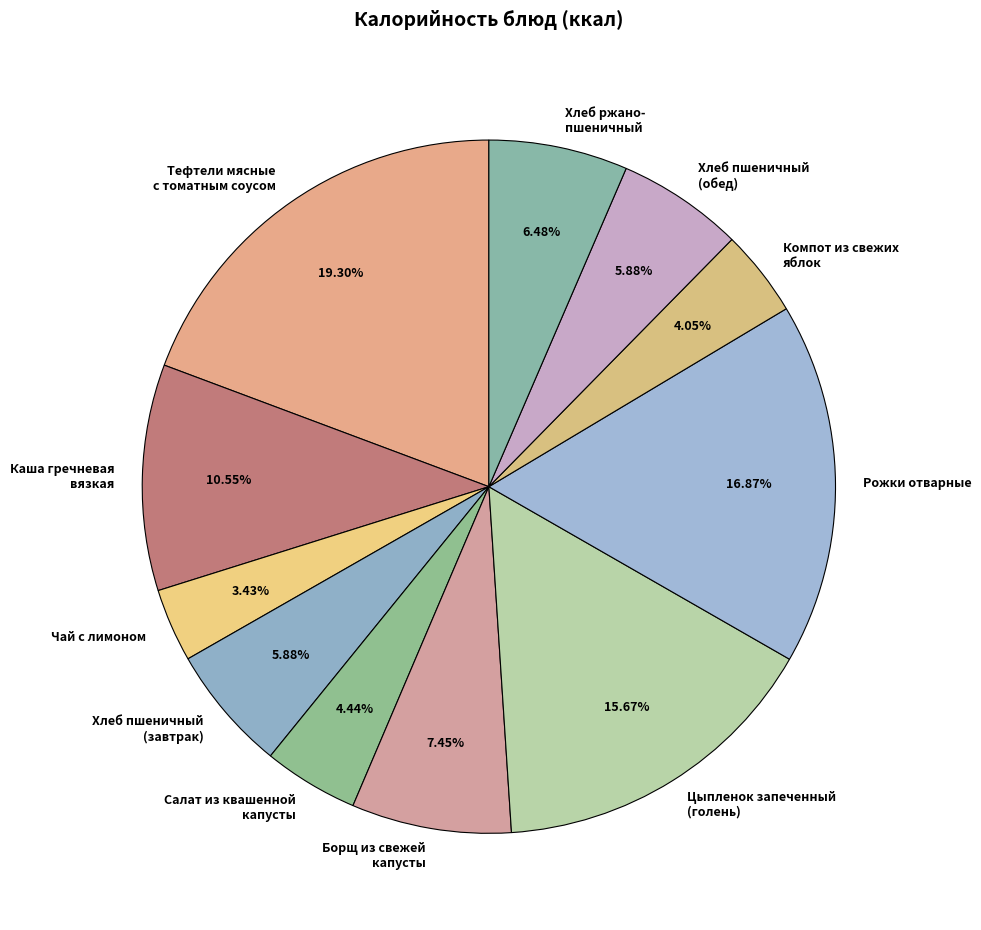

Combined, do Хлеб ржано- пшеничный and Цыпленок запеченный (голень) account for over 50%?

No